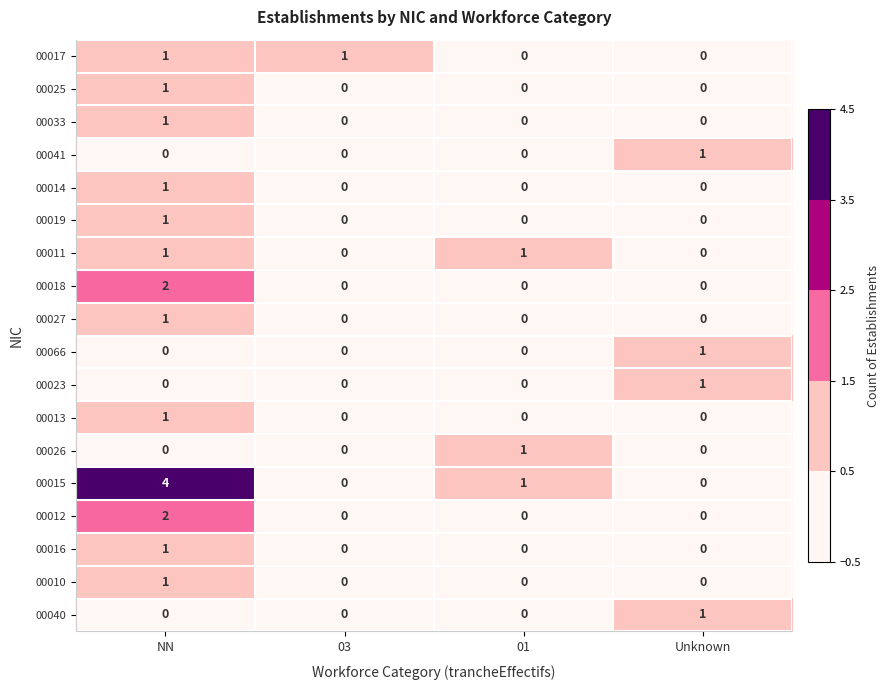

Which series has the largest total across all categories?

00015